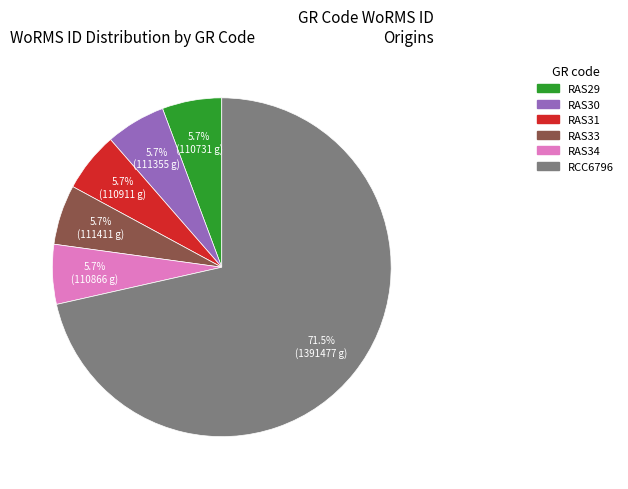

Which slice is the largest?

RCC6796